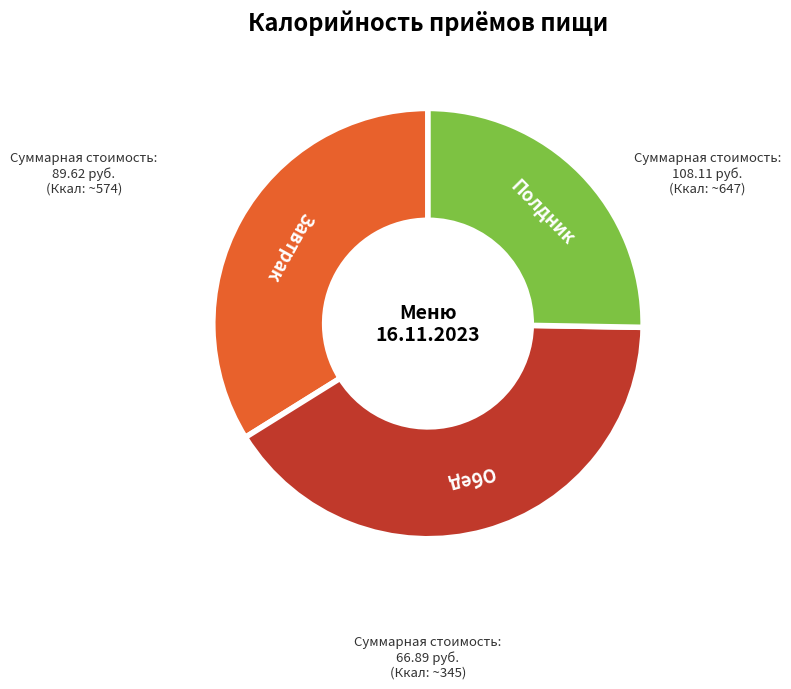

Is there a majority slice in this chart?

No